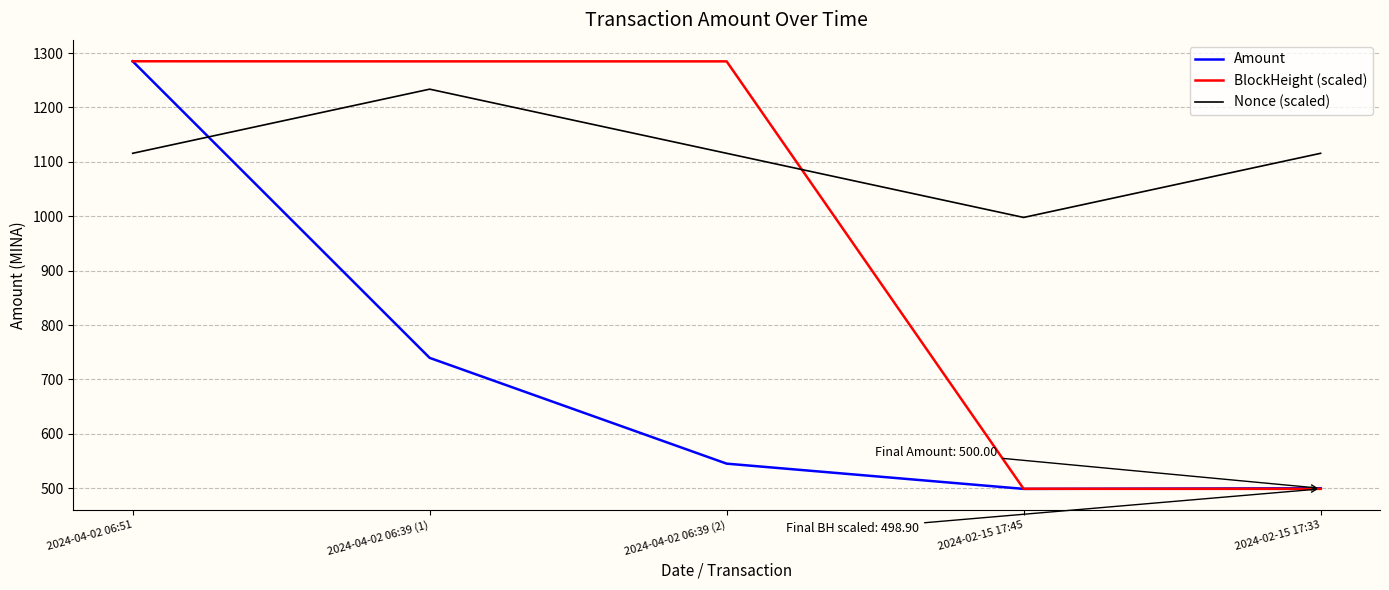

True or false: Amount has more than 0 points higher than both neighbors.

False